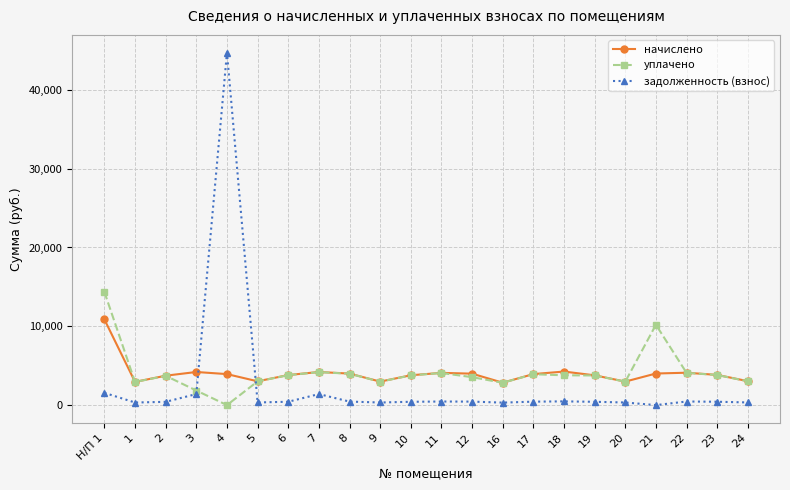

Read the задолженность (взнос) value at 4.

44734.9